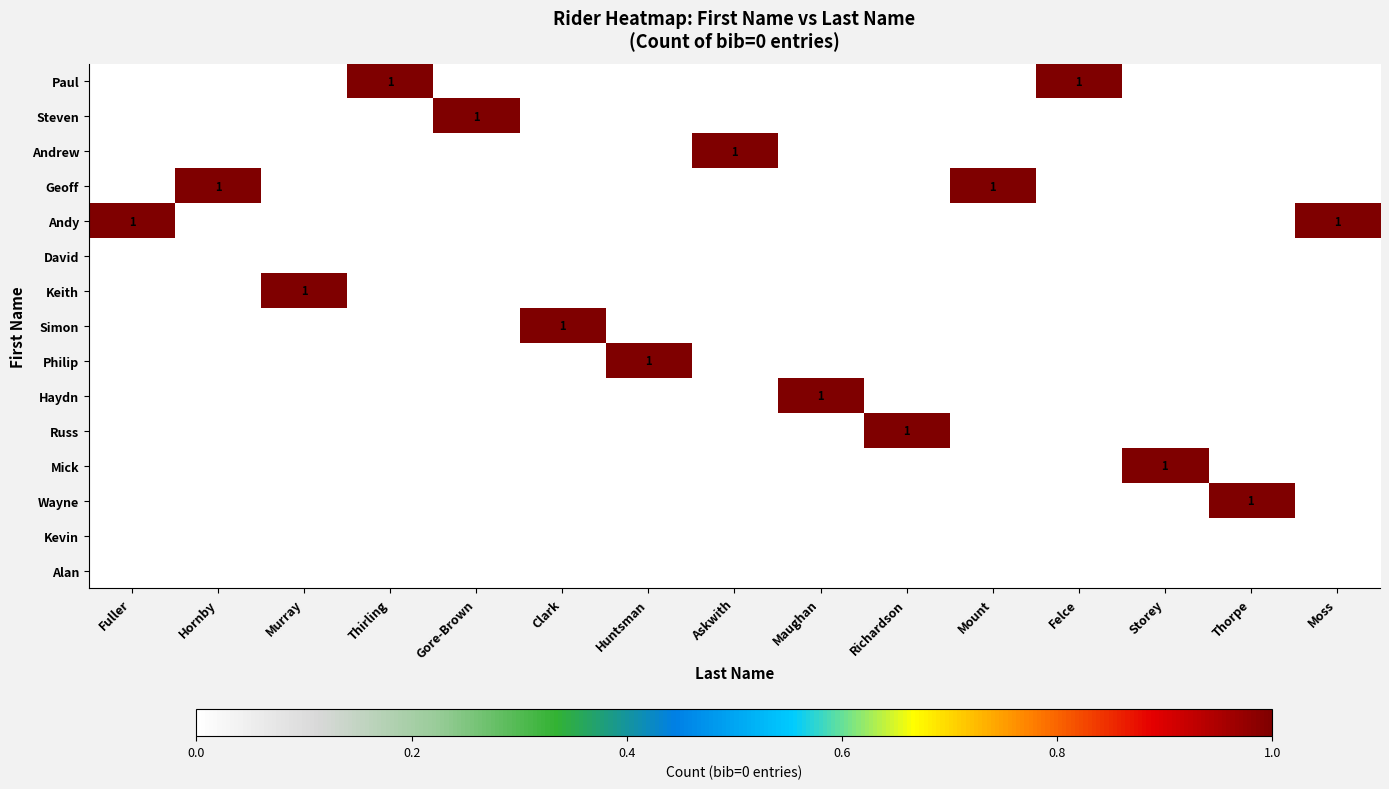

At Murray, list the series in order from largest to smallest.

Keith, Paul, Steven, Andrew, Geoff, Andy, David, Simon, Philip, Haydn, Russ, Mick, Wayne, Kevin, Alan